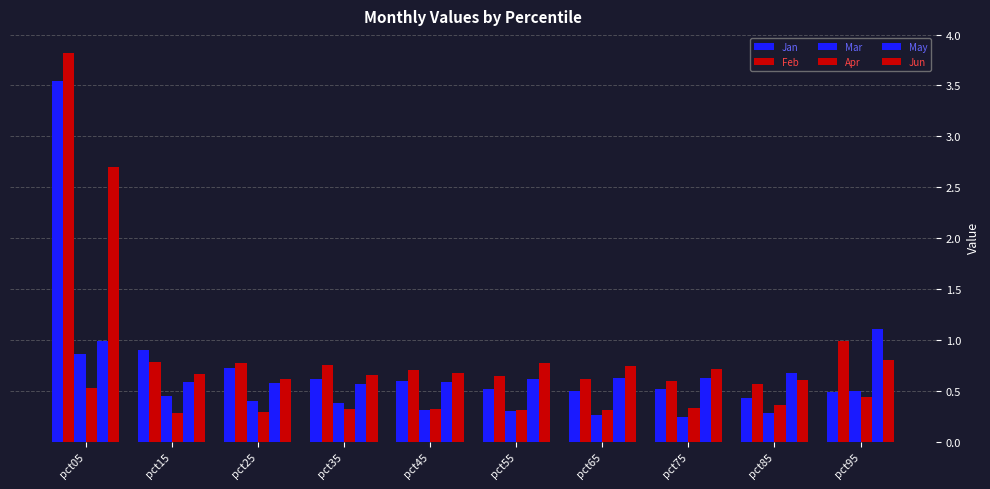

What is the difference between the maximum and second lowest values in the Jan series?

3.1